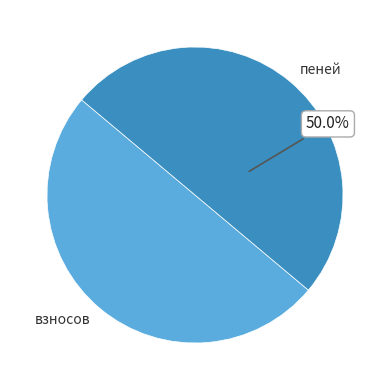

How much of the chart is everything except пеней?

50.0%